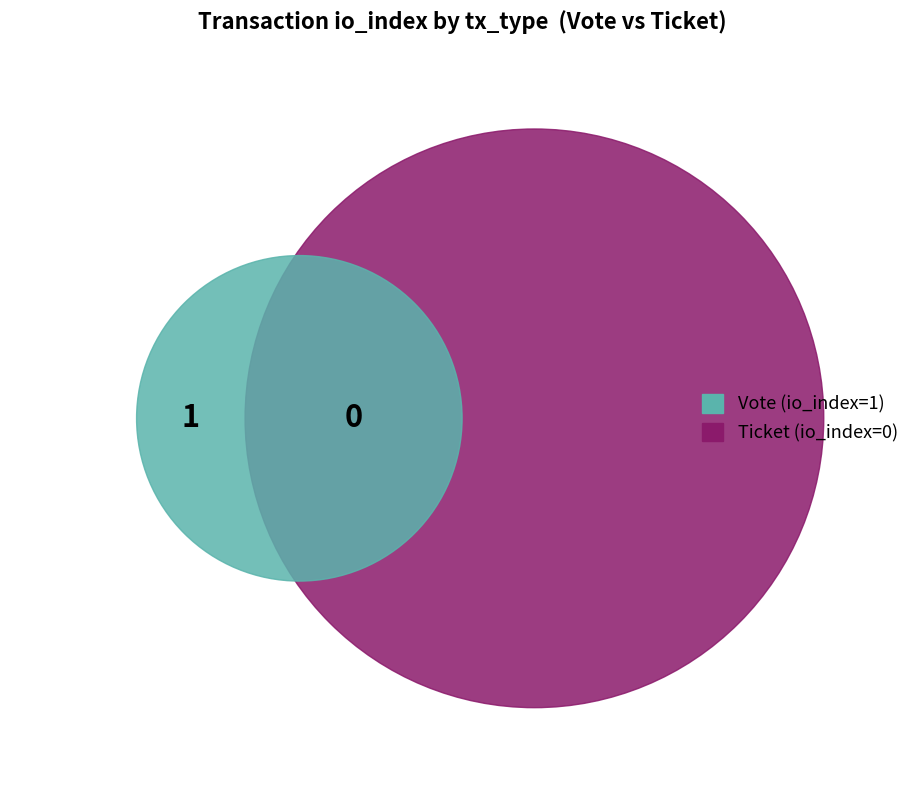

What is the change in value from Vote to Ticket?

-1